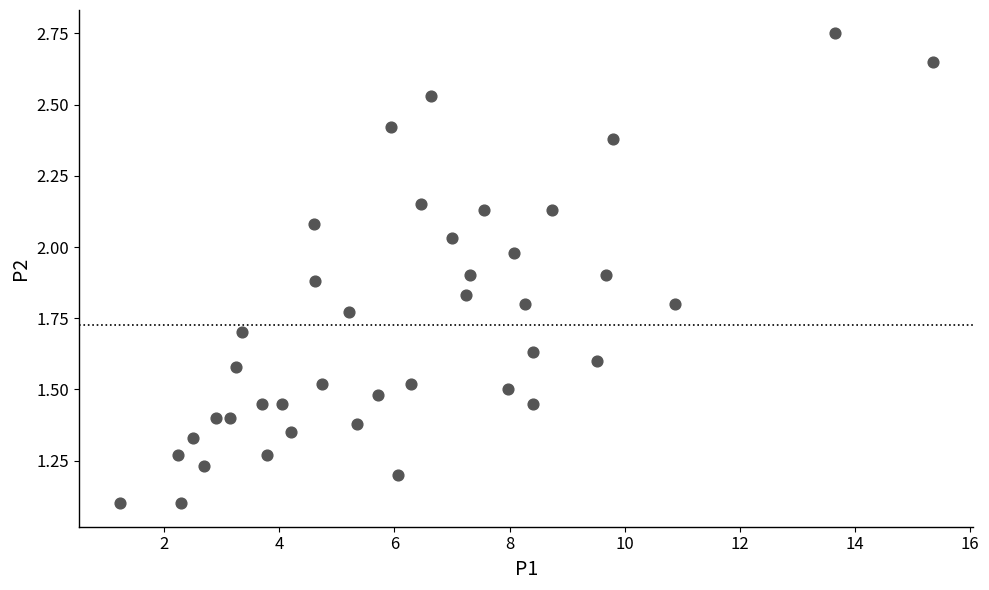

What is the range of X values (max minus min)?

14.1